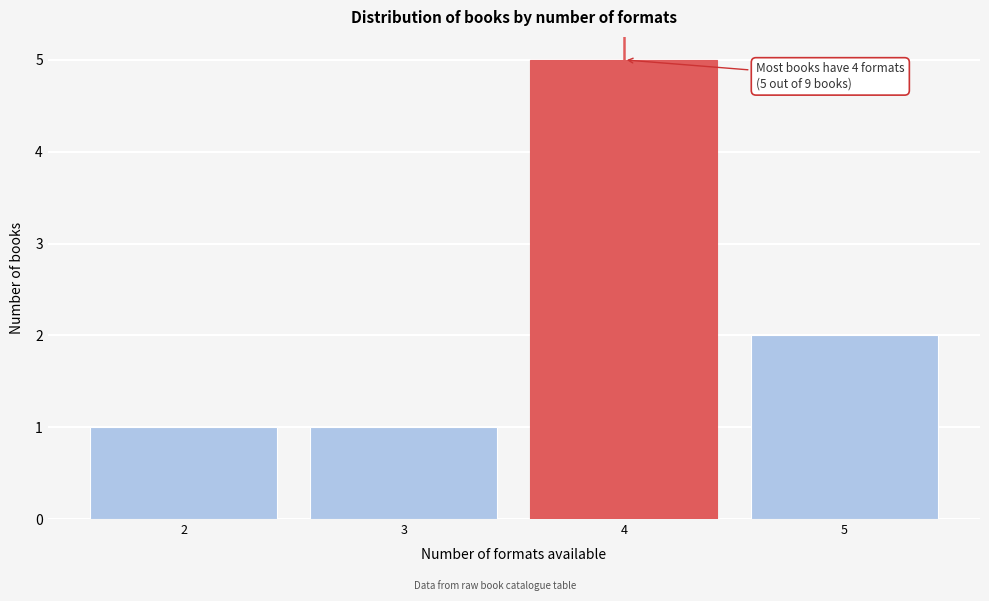

Reading left to right, extract all data points from this chart.

2=1	3=1	4=5	5=2